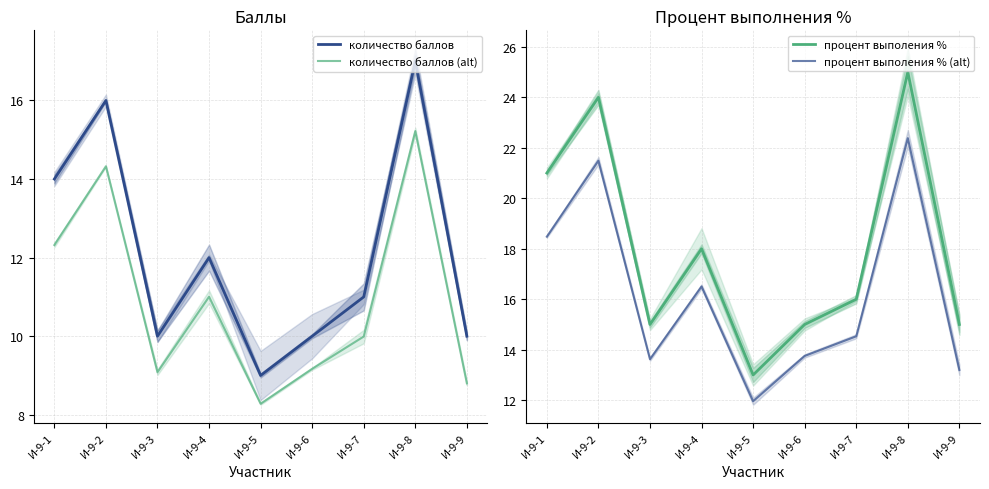

Rank the series by their maximum value, from lowest to highest.

количество баллов (alt), количество баллов, процент выполения % (alt), процент выполения %